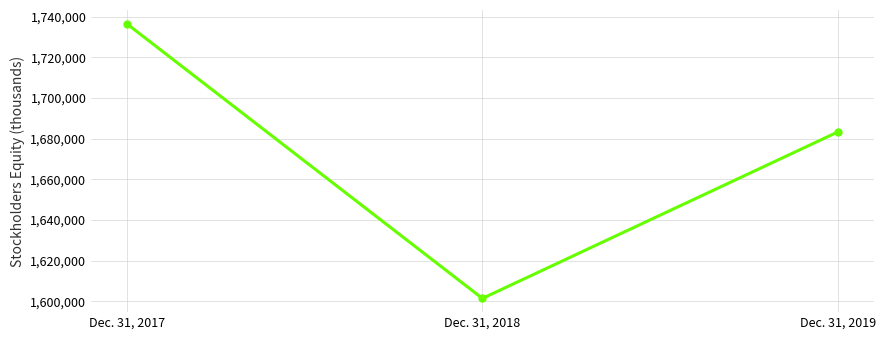

True or false: the data shows 2747064 at Dec. 31, 2017.

False